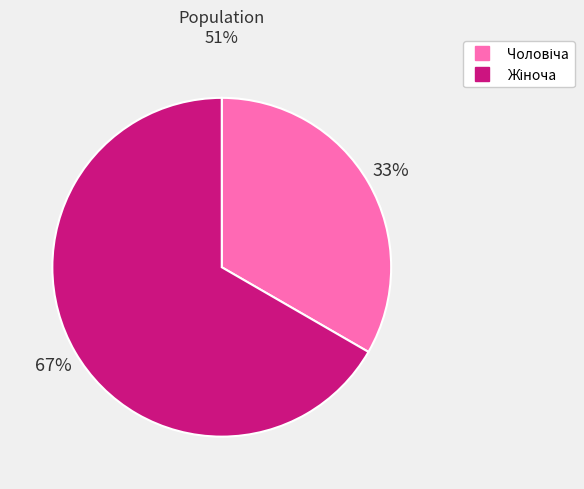

Is there any slice that represents more than half of the pie?

Yes